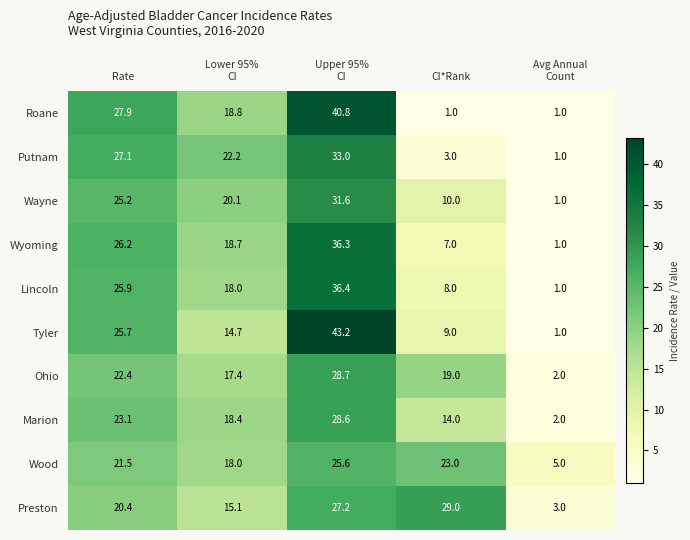

Which series has the largest range (max minus min)?

Tyler